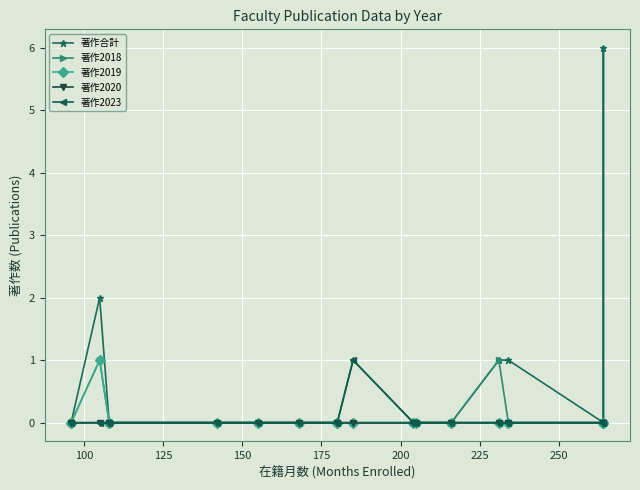

What is the sum of all 著作合計 values?

11